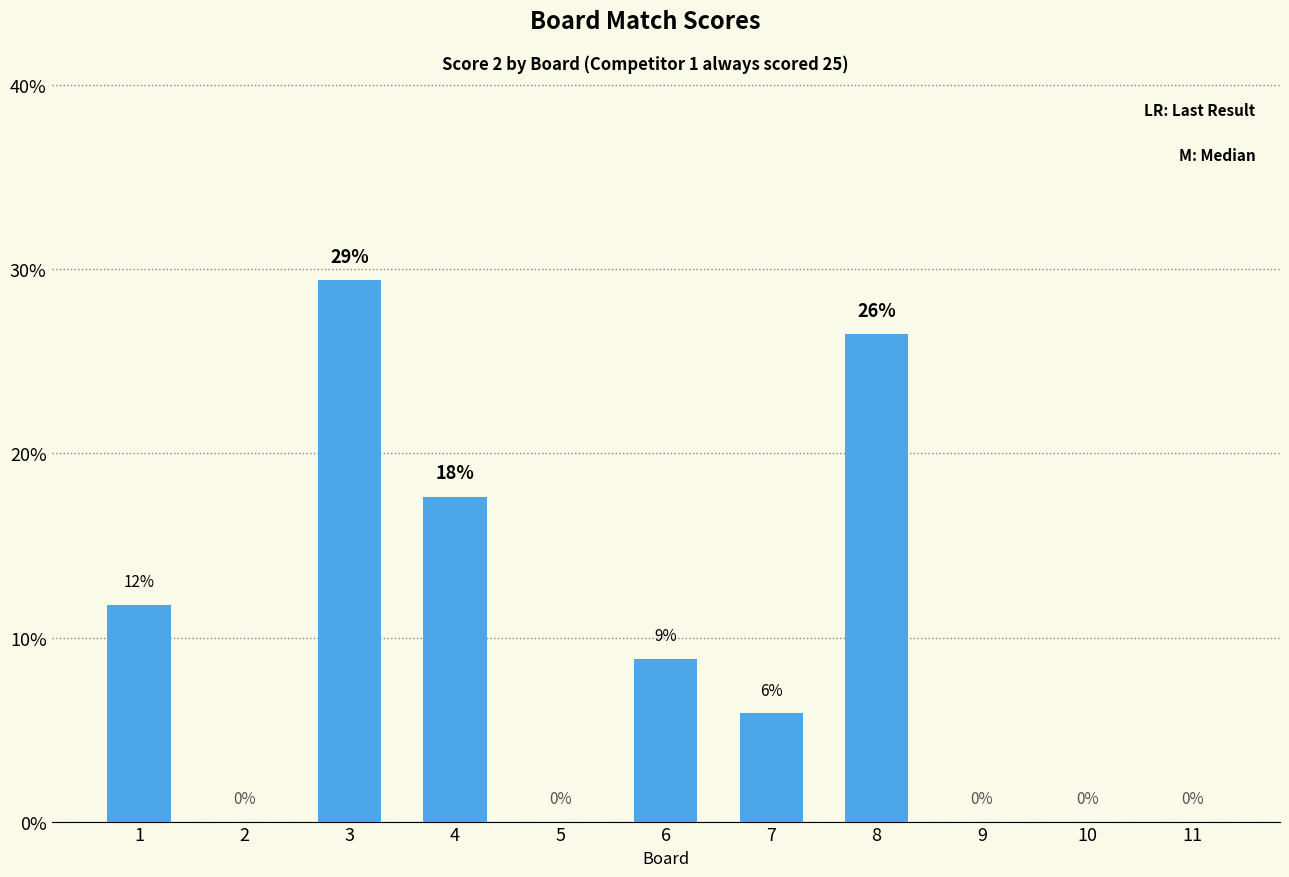

List the labels in order of value, smallest first.

2, 5, 9, 10, 11, 7, 6, 1, 4, 8, 3